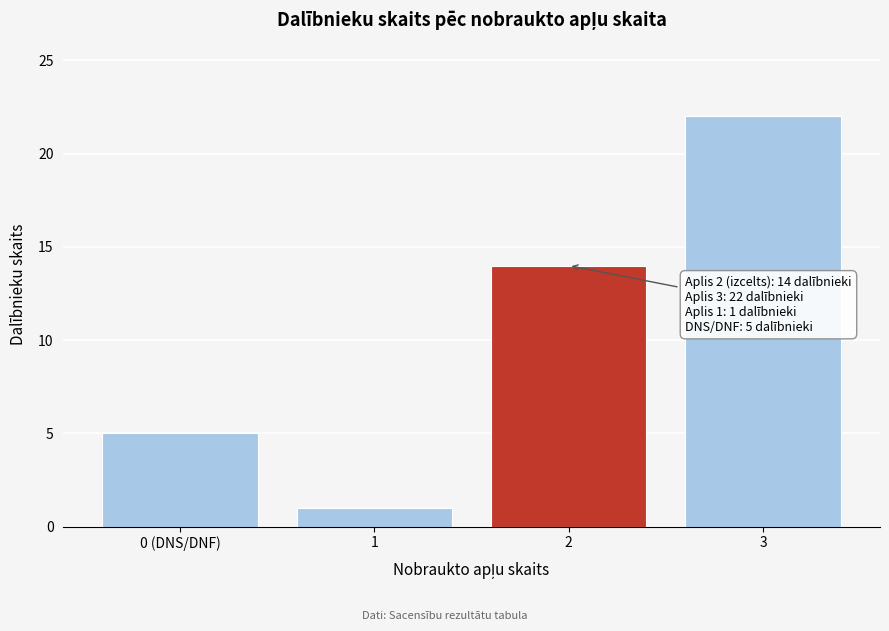

Reading left to right, transcribe all the data shown in this chart.

5	1	14	22